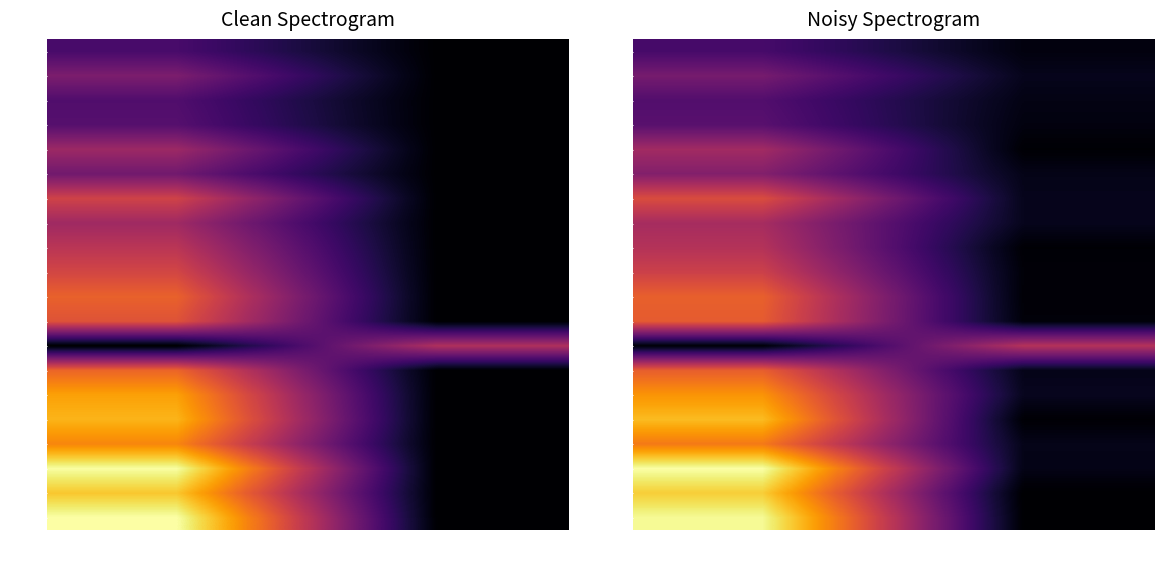

Is it true that 00054 equals 0.2 at P?

False